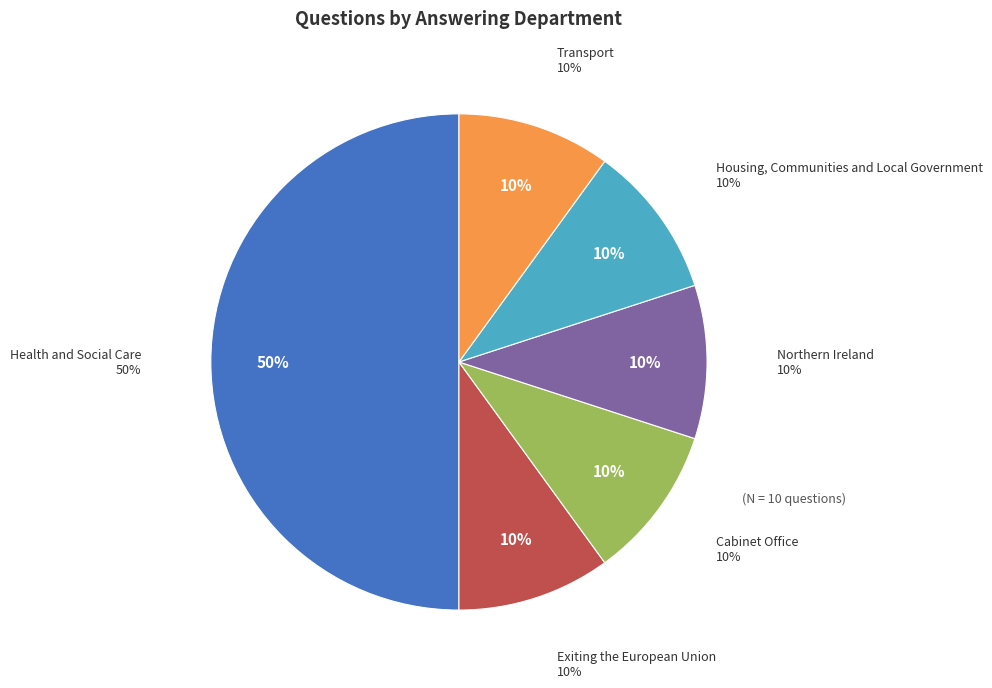

Count the number of slices in the pie.

6